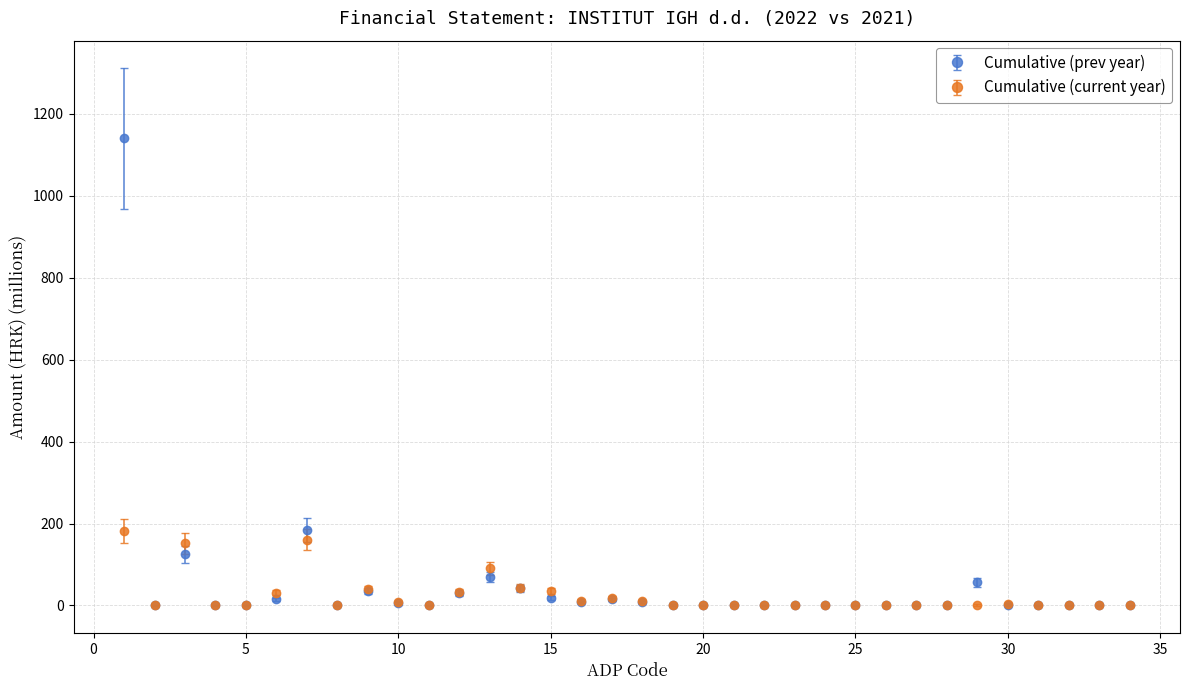

What is the highest value of the Cumulative (prev year) series?

1139.7